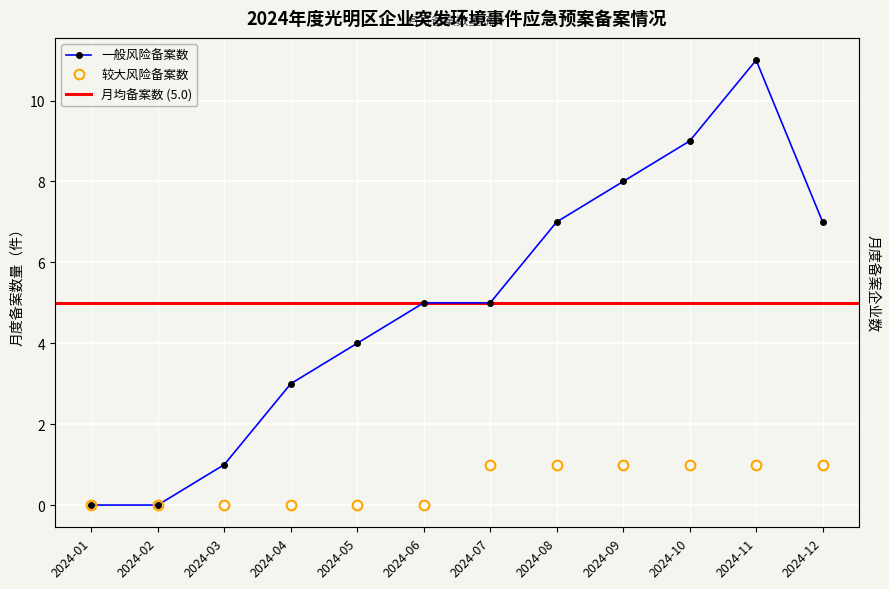

Which has a higher value, 2024-06 or 2024-12?

2024-12